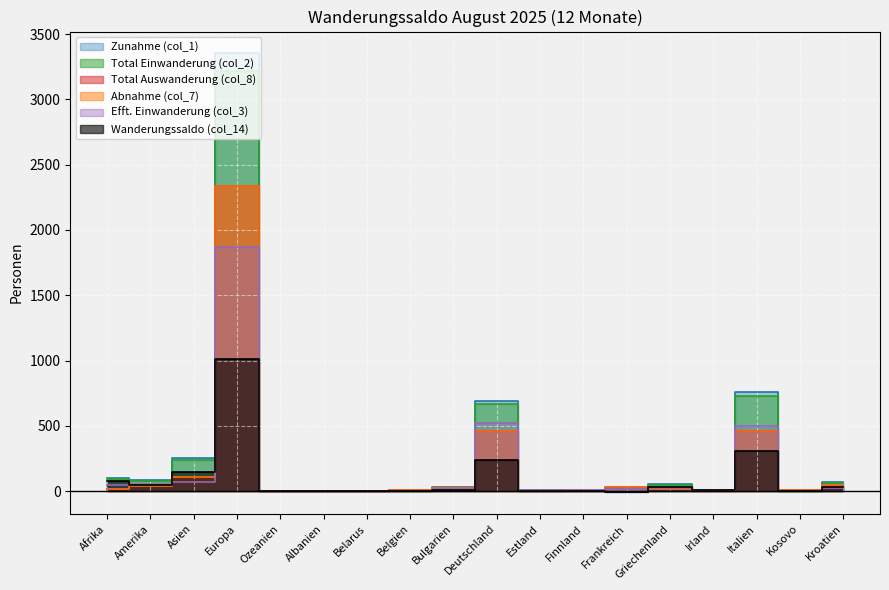

Which series has the largest total across all categories?

Zunahme (col_1)